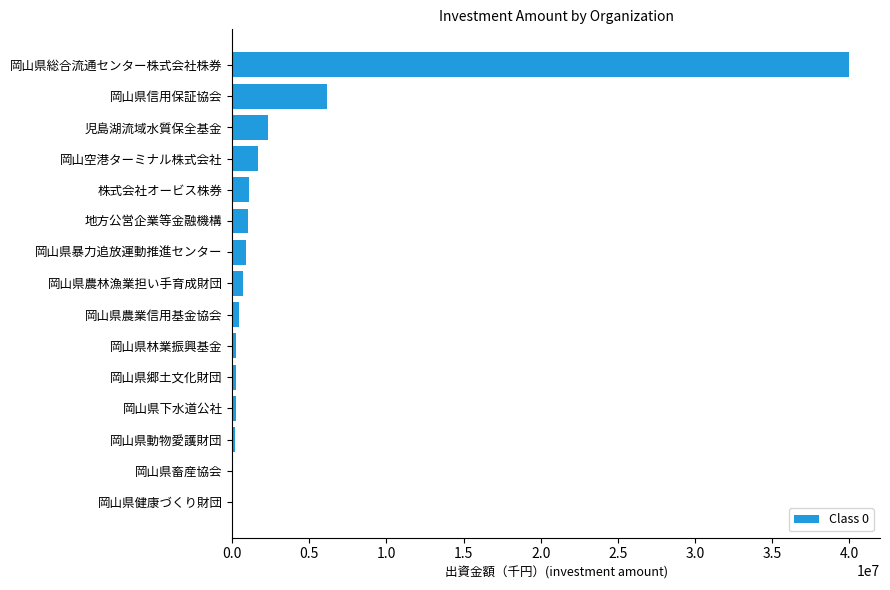

The value at 岡山県信用保証協会 is 2579662. True or false?

False